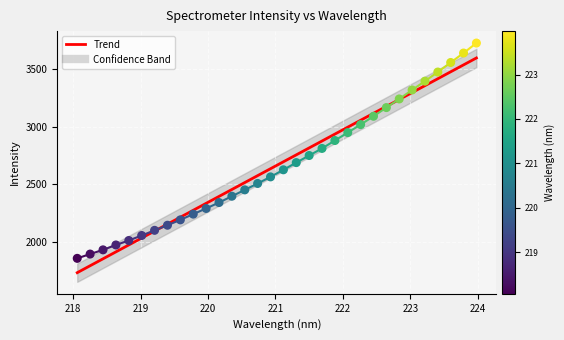

Which has a higher value, 218.6332 or 220.3533?

220.3533